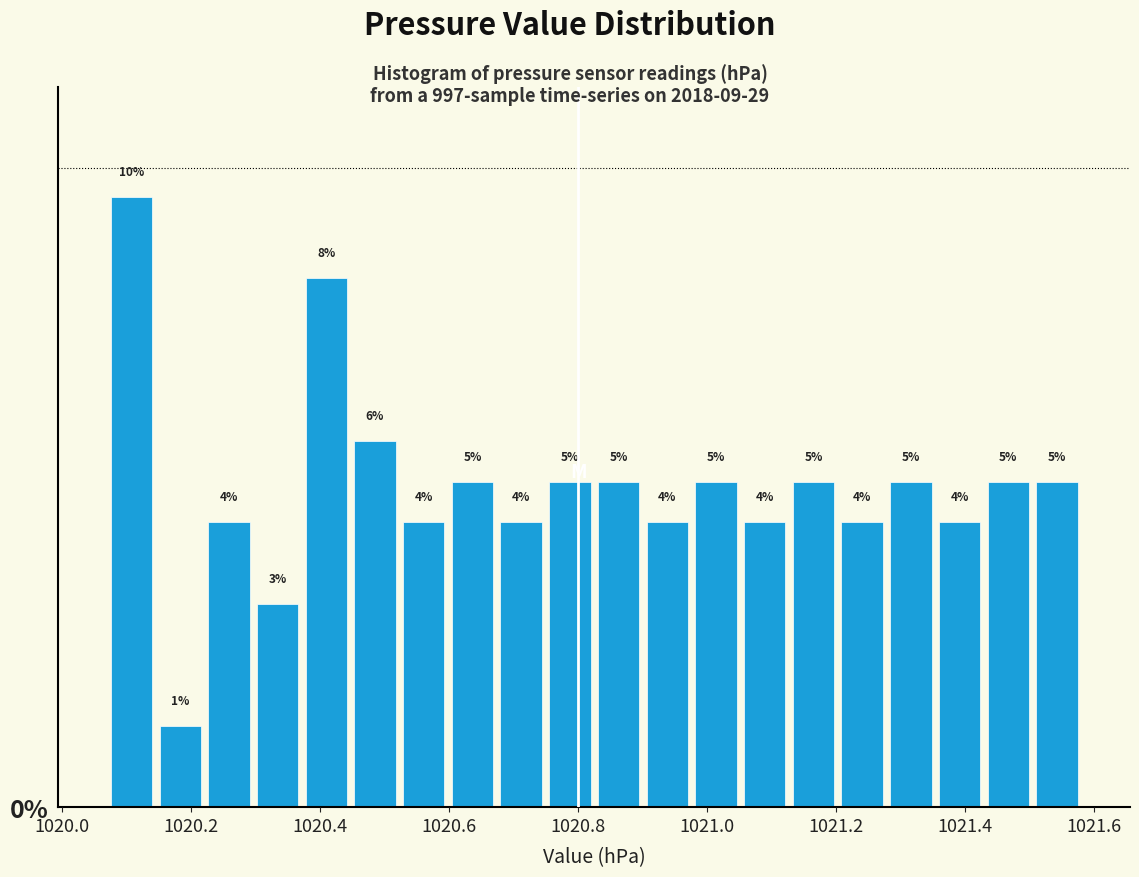

Around what value on the x-axis is the tallest bar? Give the approximate position of its centre, as read against the axis.

1020.10